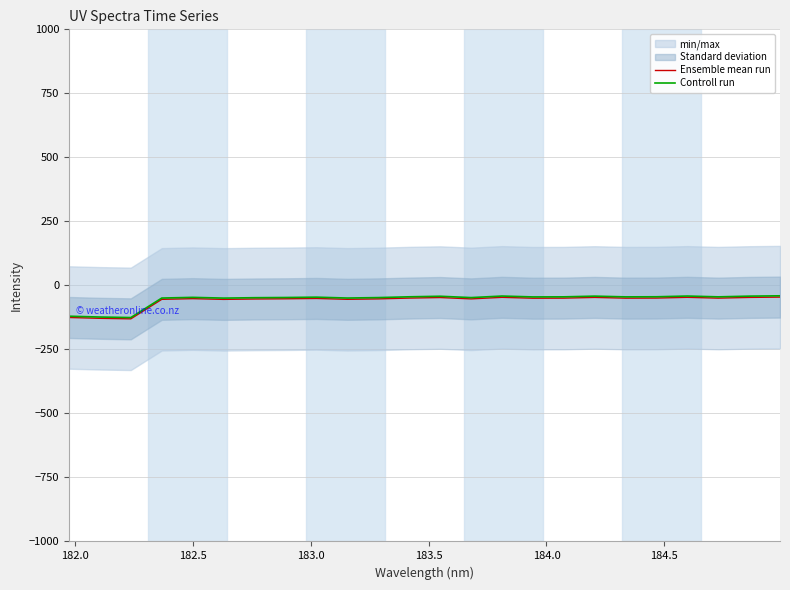

What is the minimum value for Controll run?

-125.6